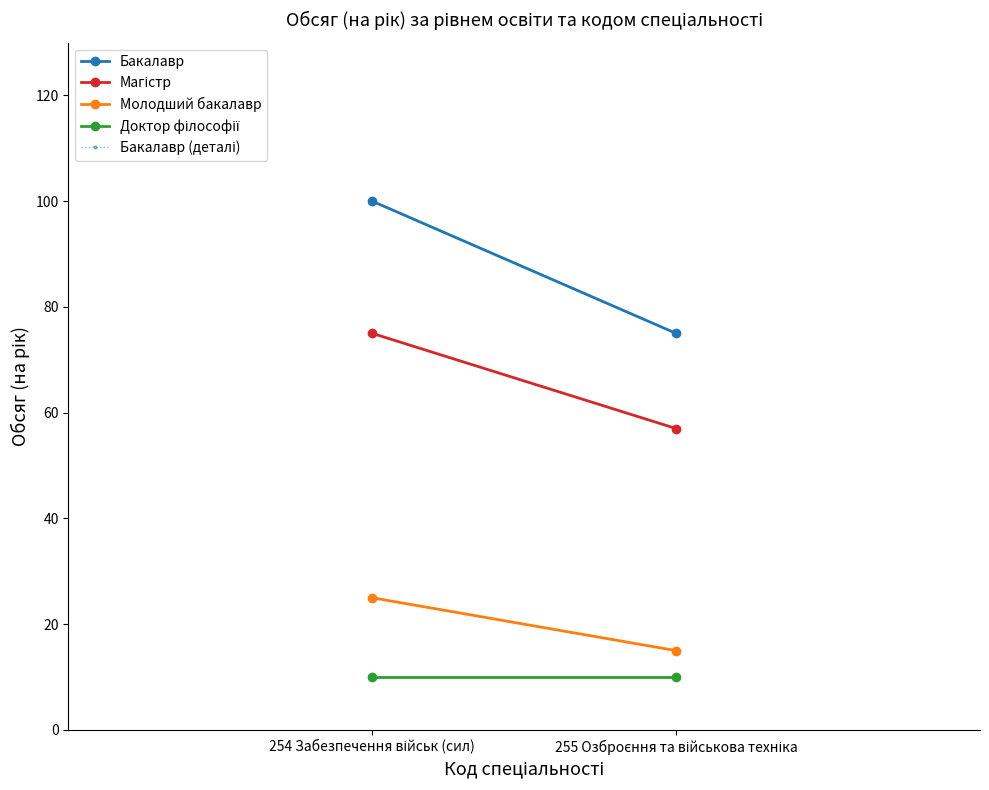

What is the sum of all Бакалавр (деталі) values?

175